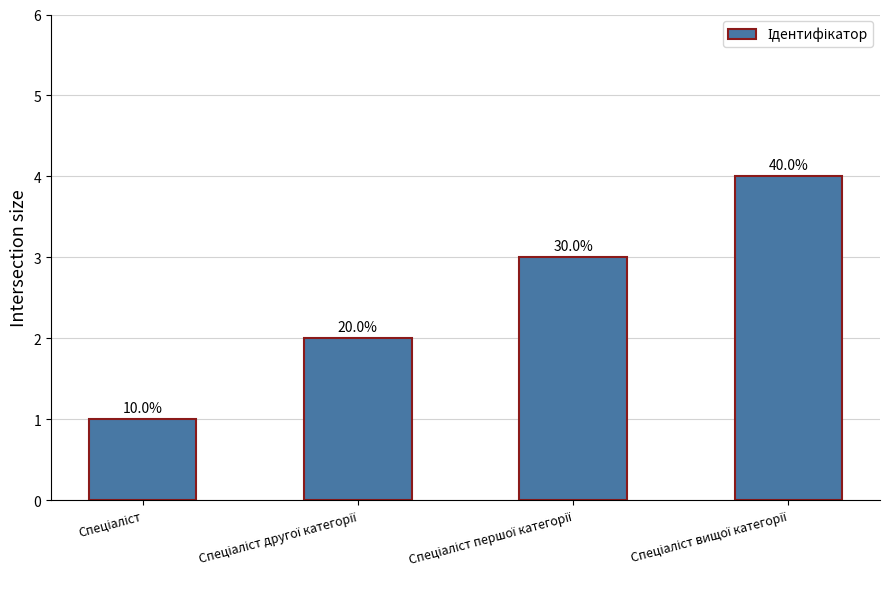

Are the bars horizontal?

No